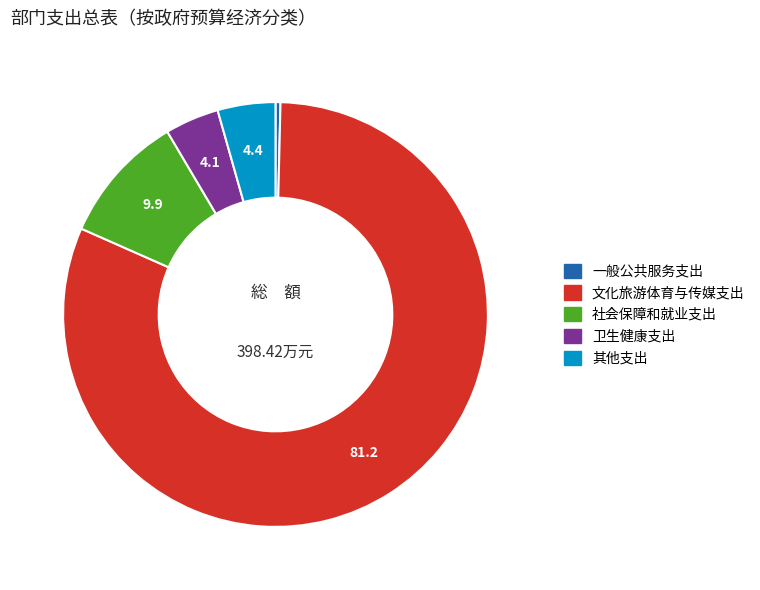

Count the number of slices in the pie.

5